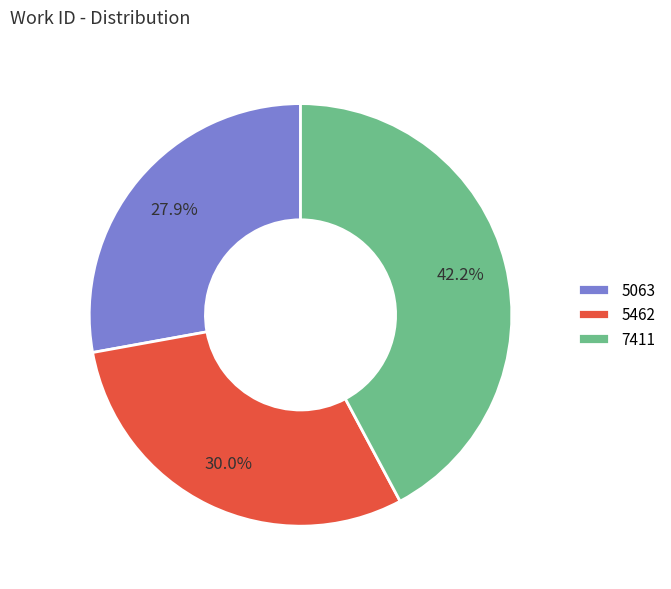

Does 5462 represent more than half of the total?

No